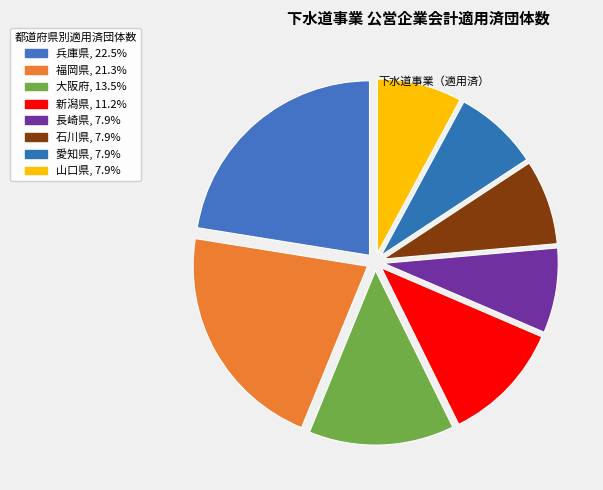

How many slices are in this pie chart?

8